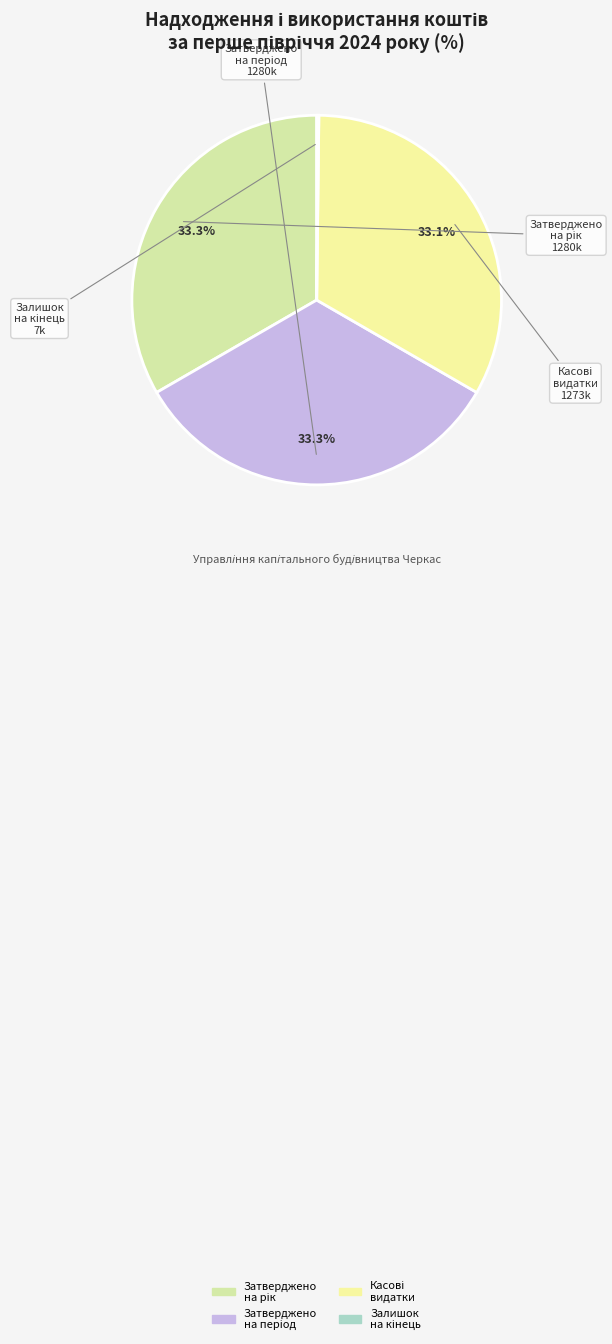

Is there a majority slice in this chart?

No